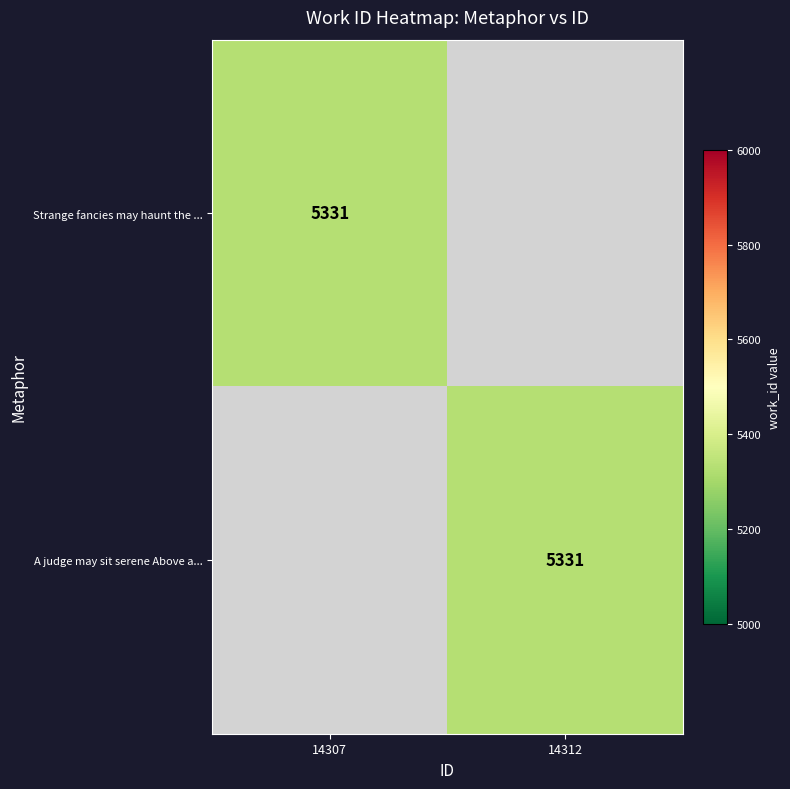

The value of A judge may sit serene Above a... at 14312 is 9480. True or false?

False